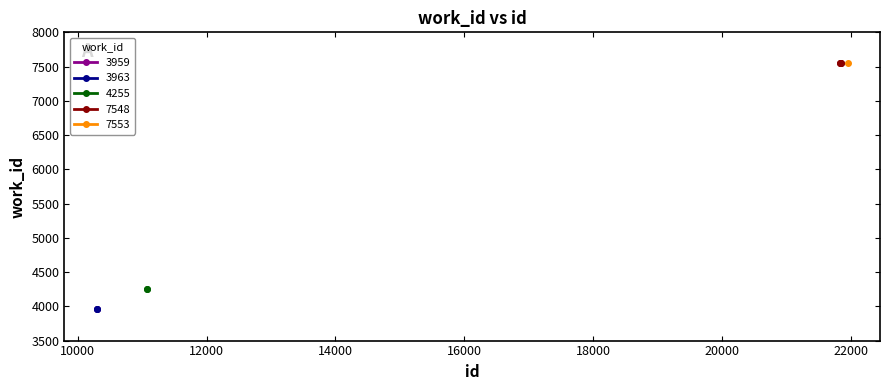

What is the smallest value displayed?

3959